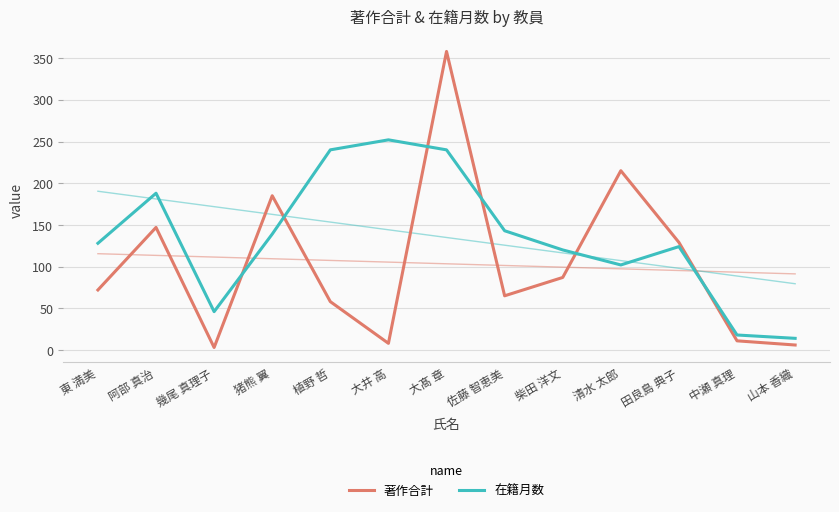

What value does the 著作合計 series have at 柴田 洋文, to the nearest 50?

100